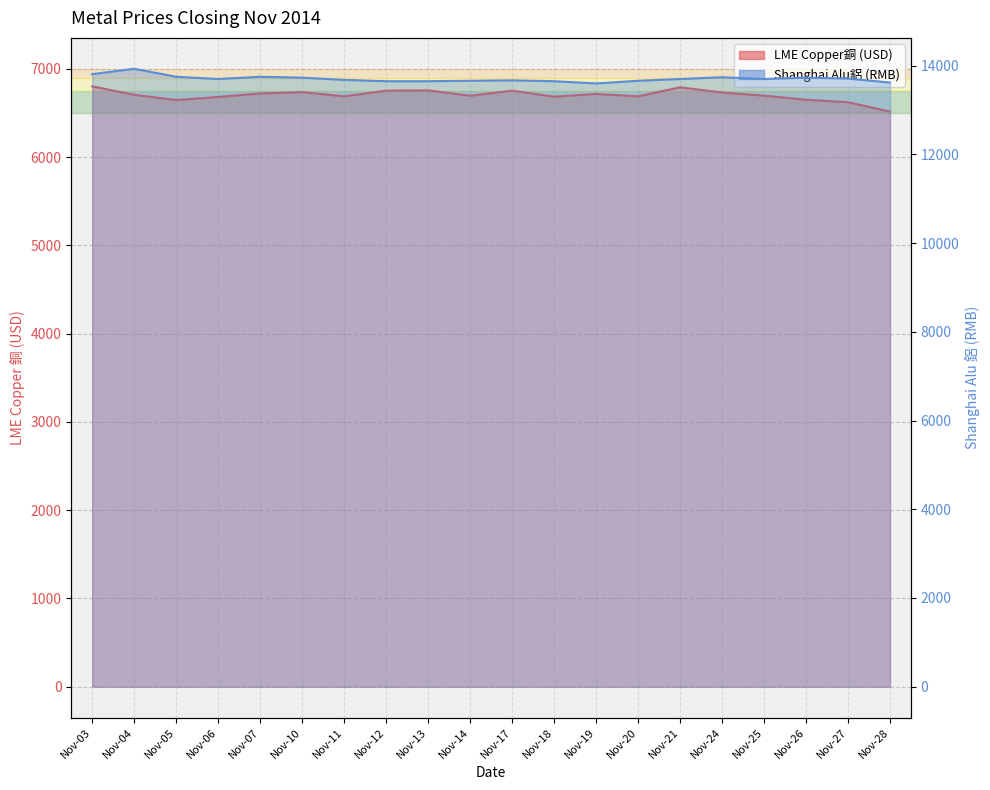

Is it true that LME Copper銅 (USD) equals 4225.7 at Nov-21?

False